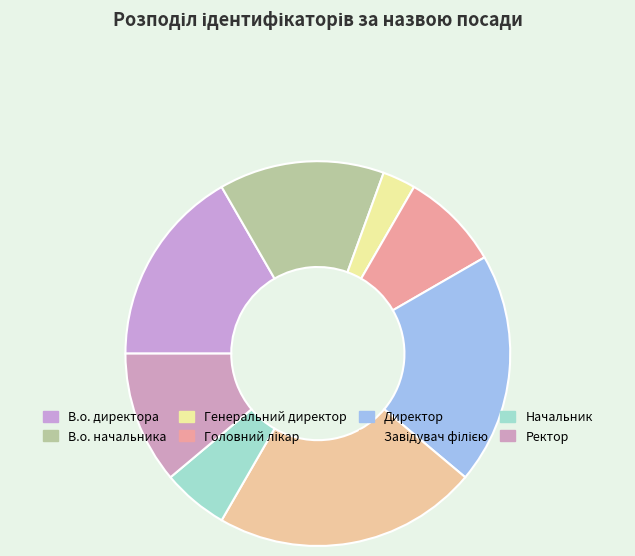

To the nearest percent, what is the difference between the largest and smallest slice percentages?

19%